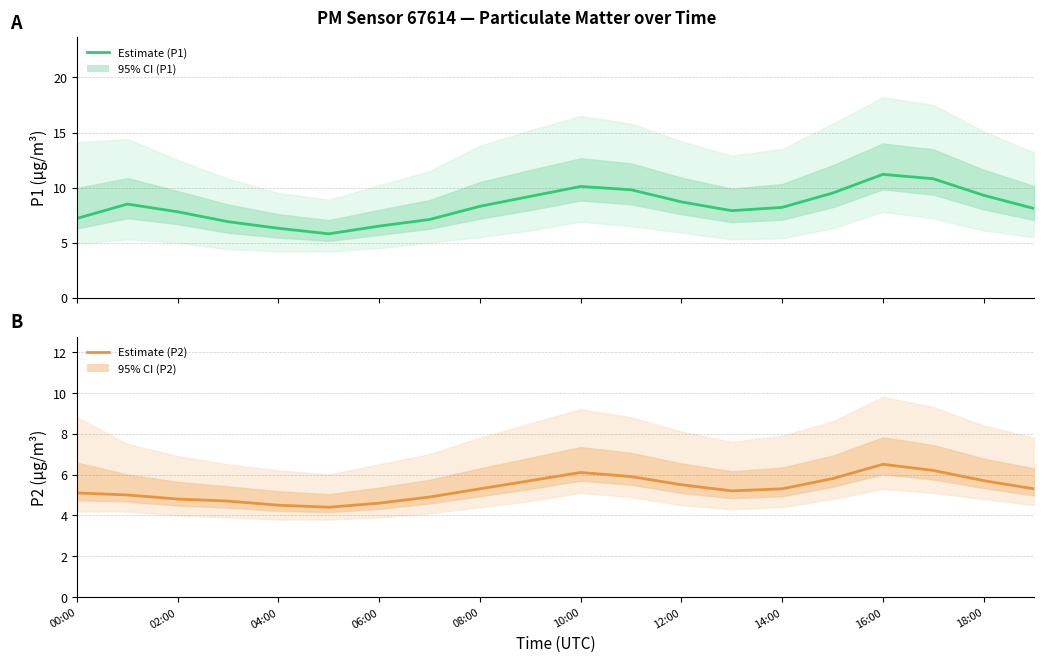

At which label does Estimate (P1) reach its peak?

16:00